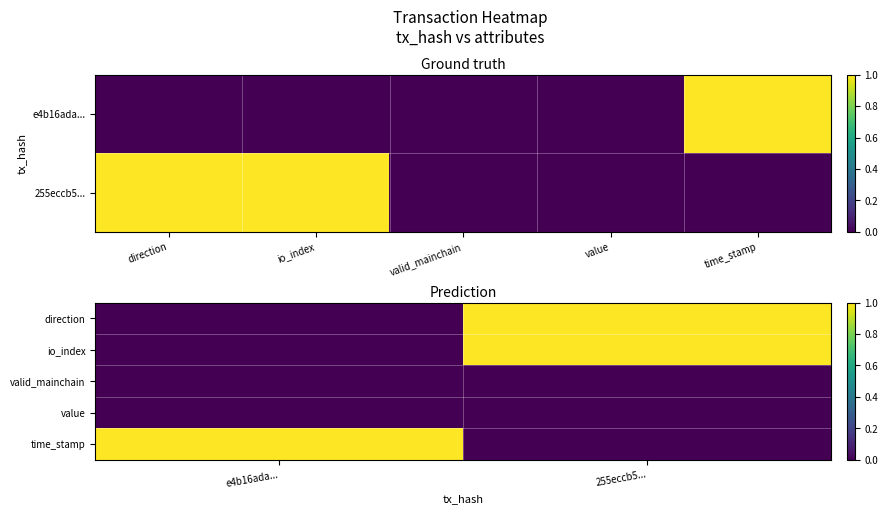

At which category is the sum across all series the highest?

255eccb5...